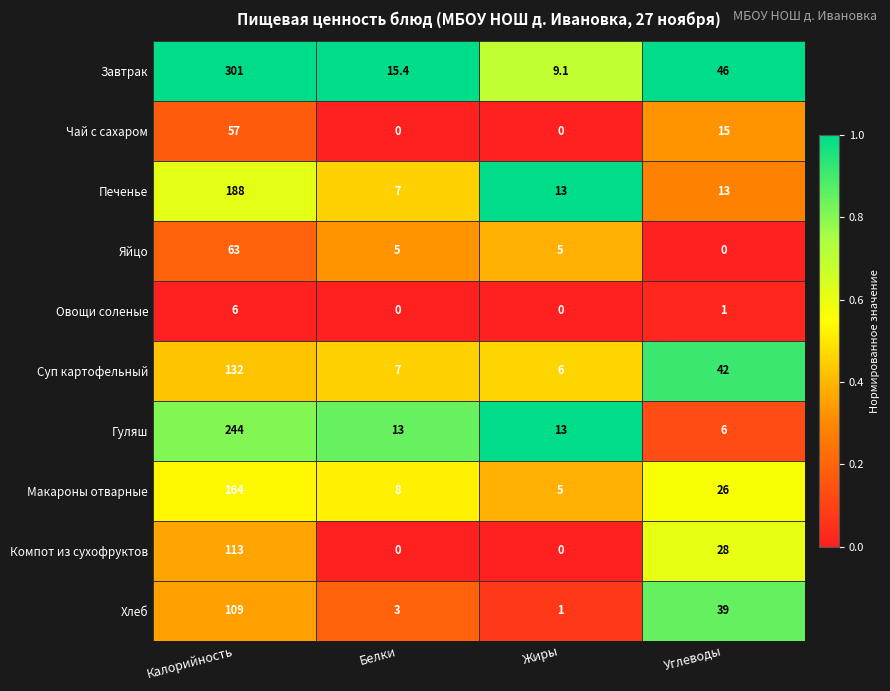

Between Калорийность and Белки, which series saw the biggest shift?

Завтрак